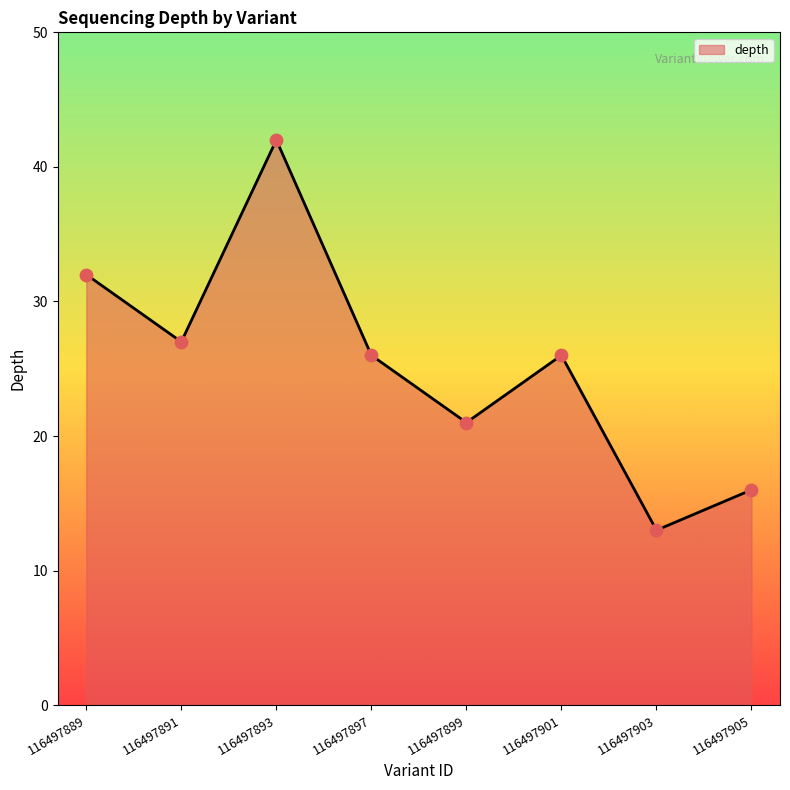

Between 116497901 and 116497893, which is larger?

116497893